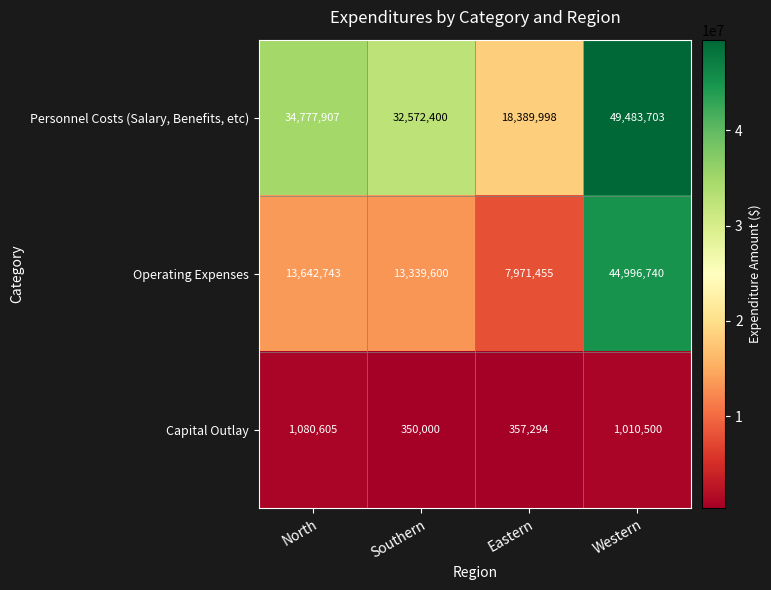

Rank the series at Western from lowest to highest value.

Capital Outlay, Operating Expenses, Personnel Costs (Salary, Benefits, etc)